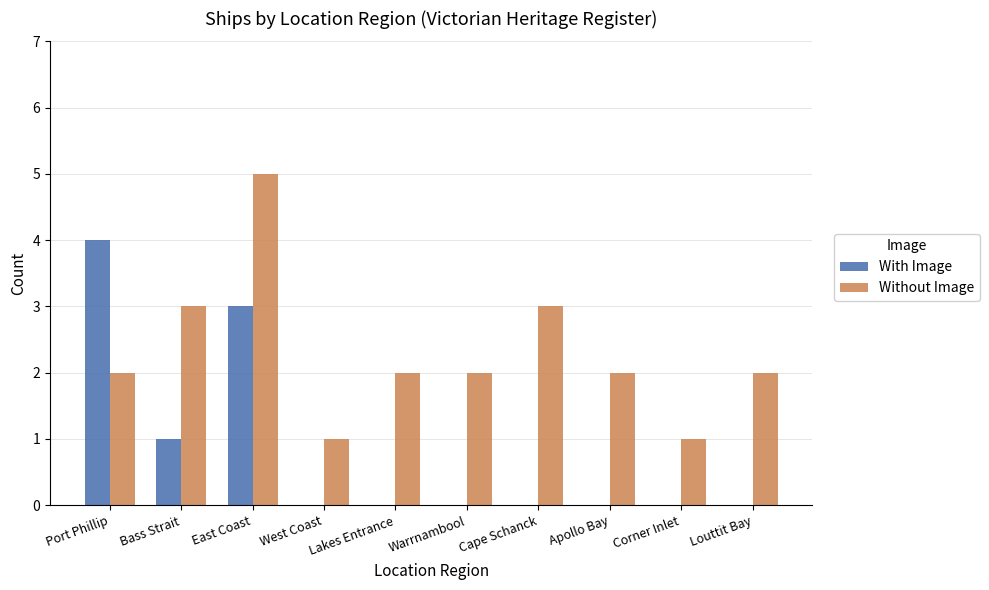

At which label does Without Image reach its peak?

East Coast